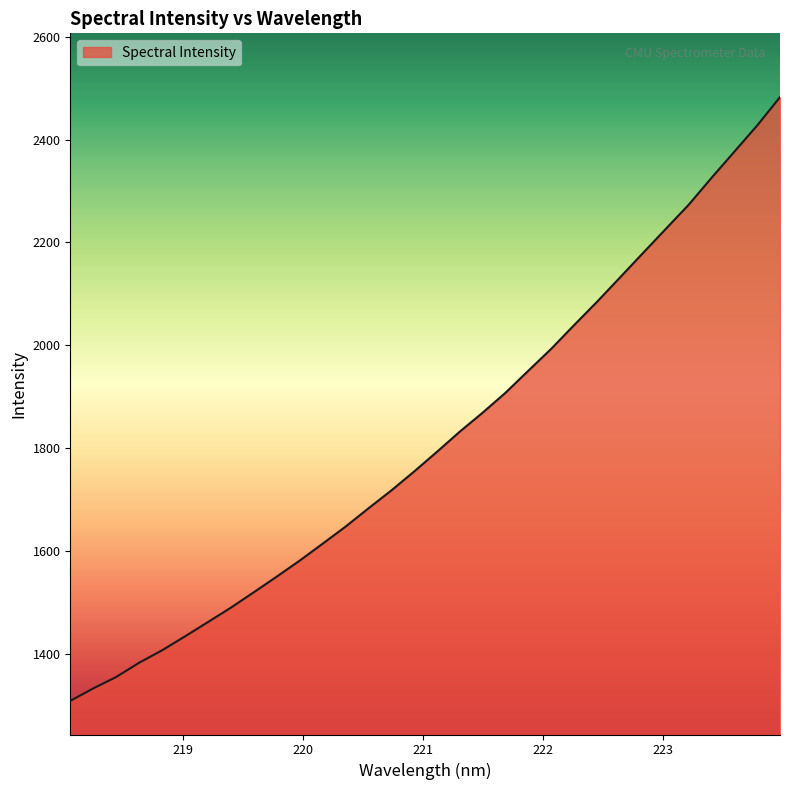

What is the minimum value shown in the chart?

1308.1